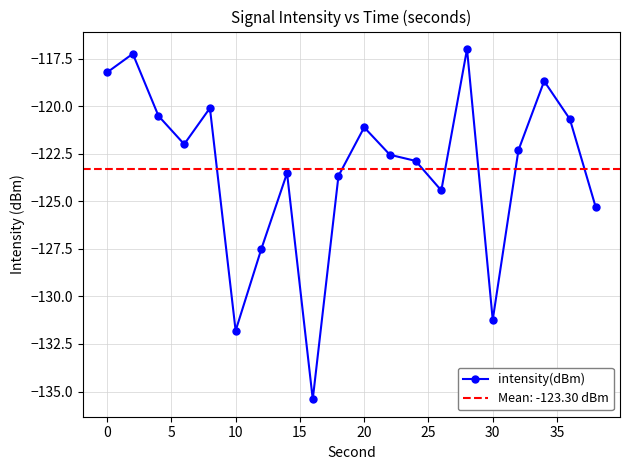

What is the sum of all values?

-2466.0